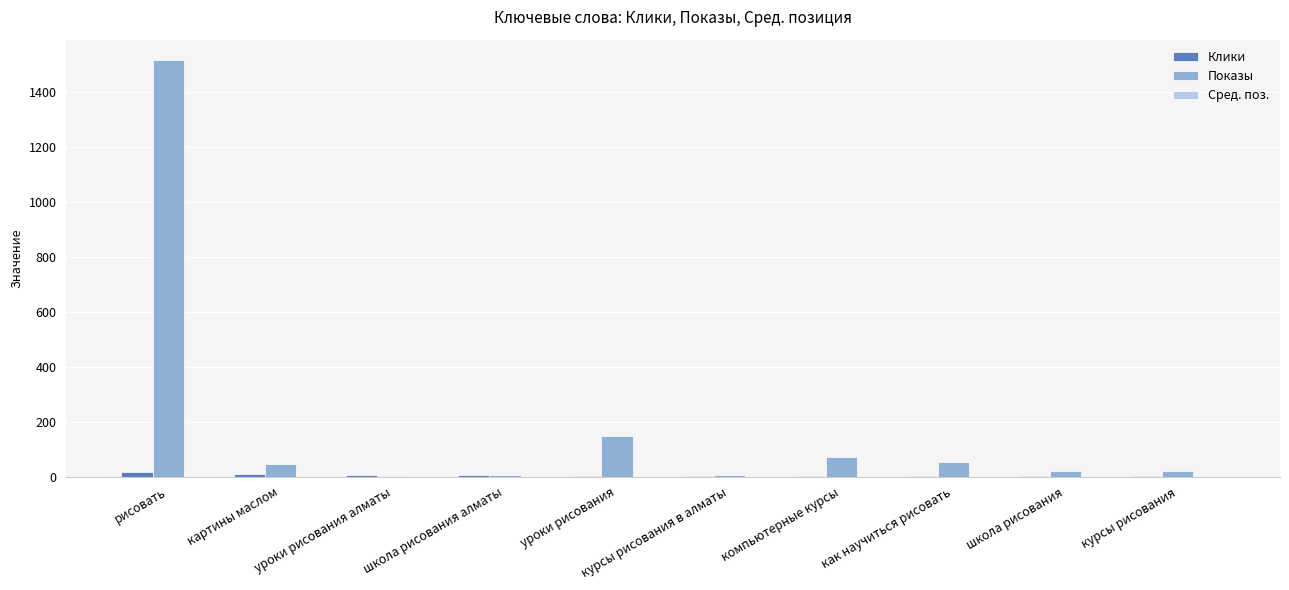

At which category does the chart reach its peak across all series?

рисовать